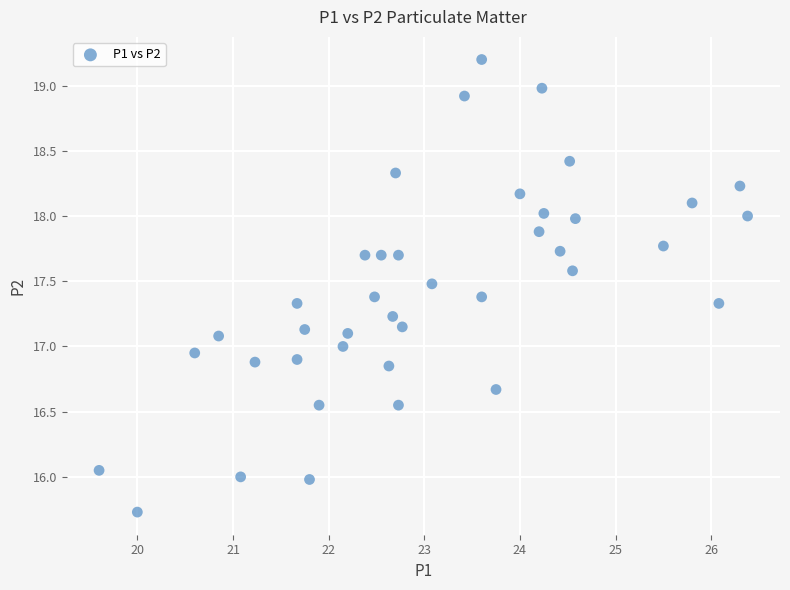

What is the range of X values (max minus min)?

6.8